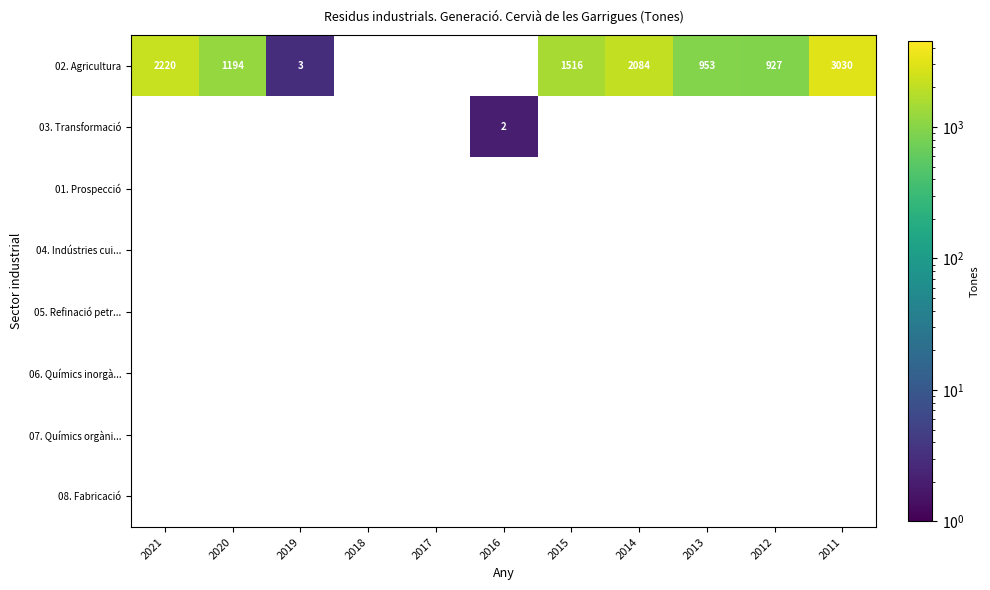

What is the greatest value displayed?

3030